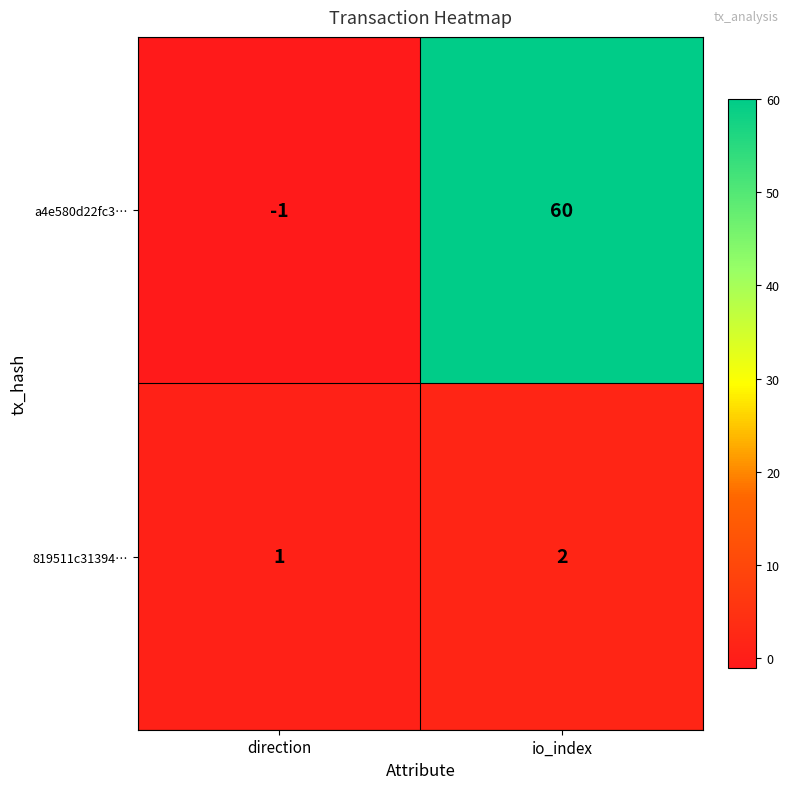

Reading right to left, transcribe all the data shown in this chart.

a4e580d22fc3…: io_index=60	direction=-1
819511c31394…: io_index=2	direction=1